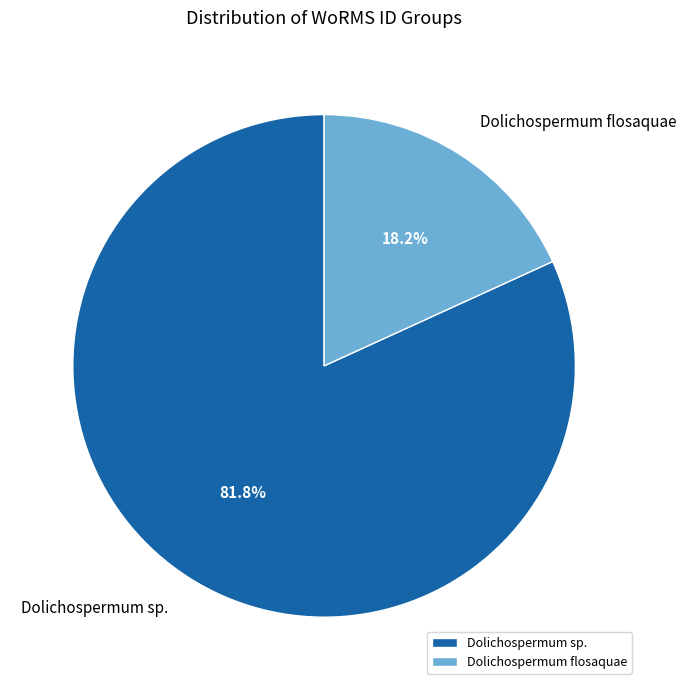

Does Dolichospermum sp. represent more than half of the total?

Yes